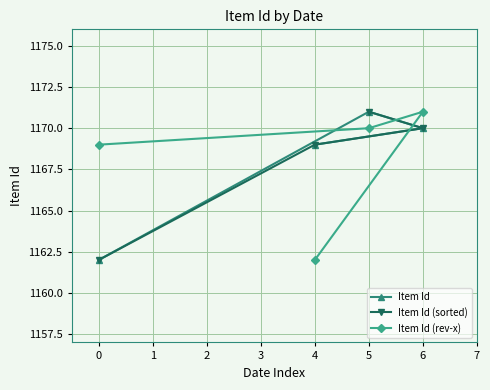

What is the value of the Item Id point at the 1st from the left?

1162